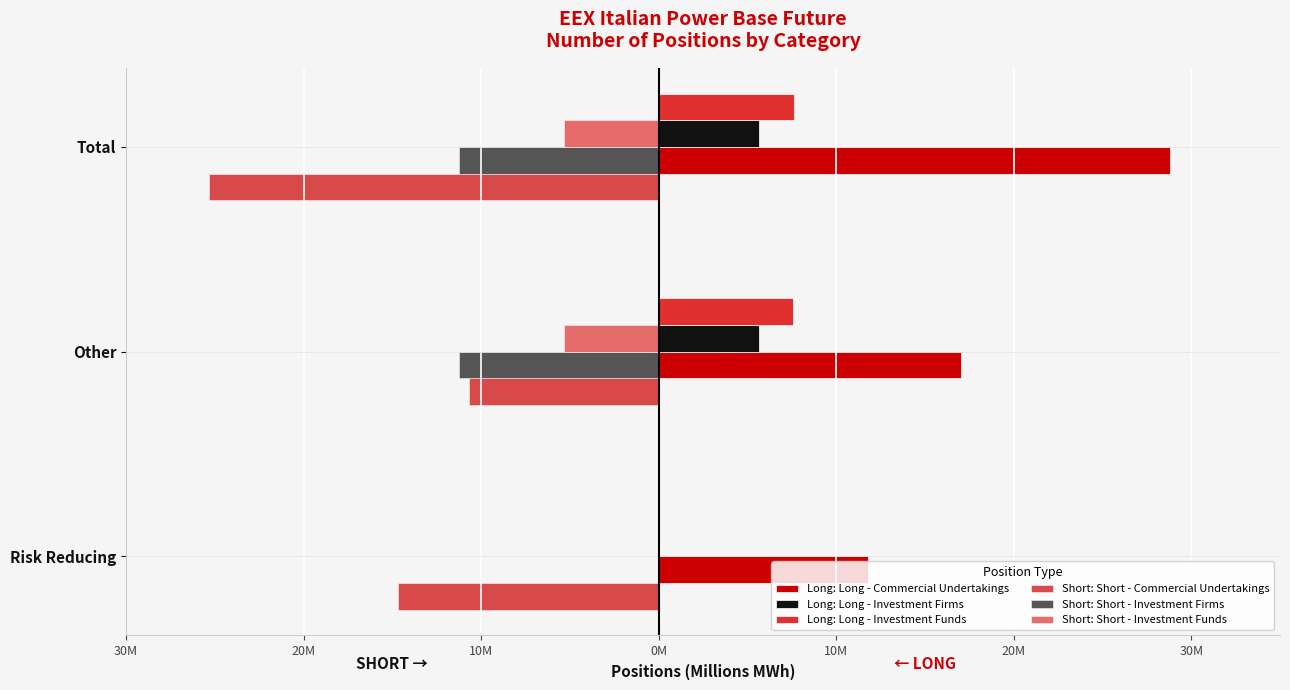

Reading left to right, list all the values displayed in this chart.

Long: Long - Commercial Undertakings: 11.8	17.0	28.8
Long: Long - Investment Firms: 0.0	5.7	5.7
Long: Long - Investment Funds: 0.0	7.6	7.6
Short: Short - Commercial Undertakings: -14.7	-10.7	-25.3
Short: Short - Investment Firms: 0.0	-11.3	-11.3
Short: Short - Investment Funds: 0.0	-5.3	-5.3